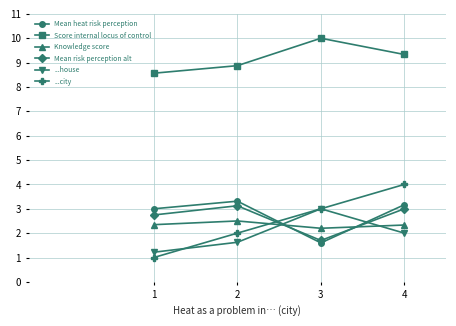

Which series has the largest range (max minus min)?

...city